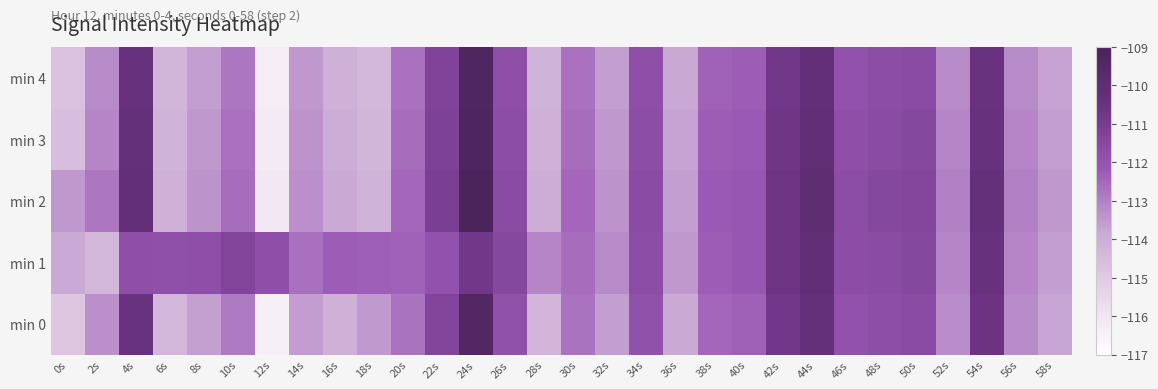

At which category is the sum across all series the highest?

24s